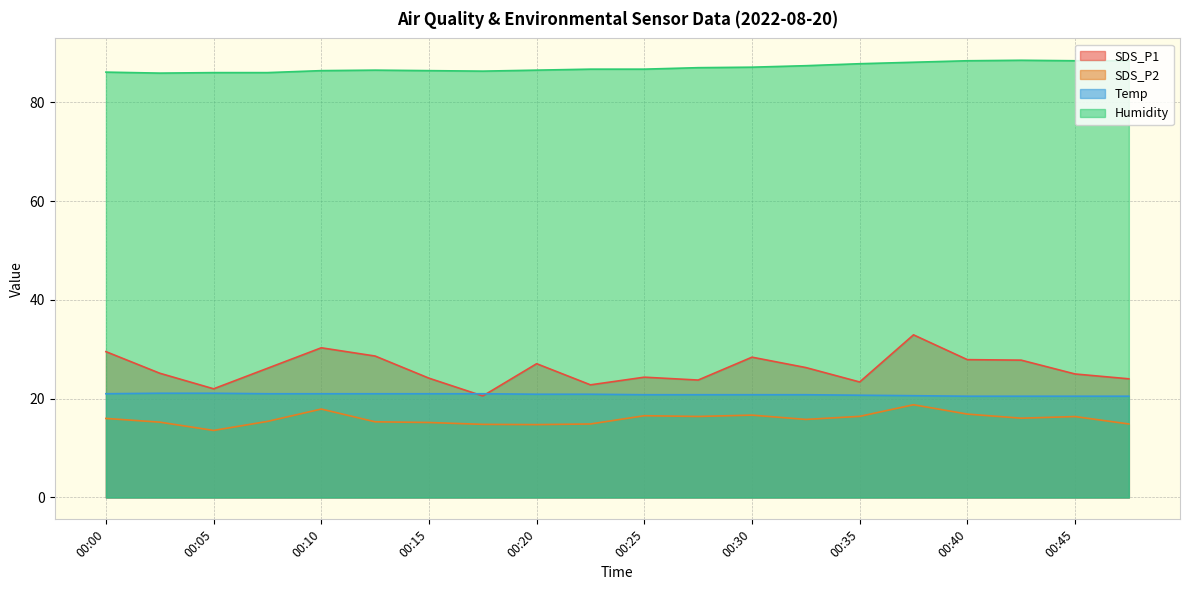

What is the sum of the Temp values at 00:18 and 00:13?

42.0